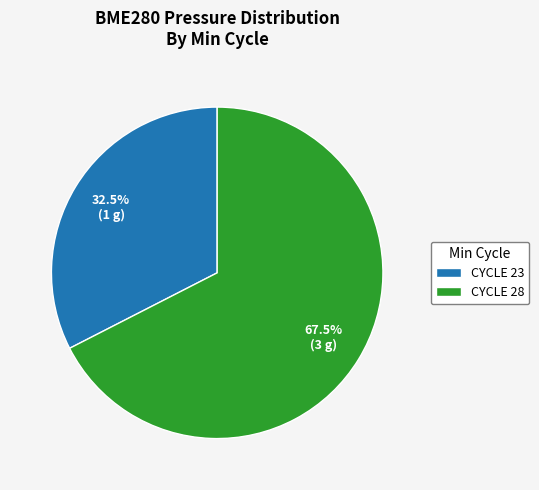

Which slice is the largest?

CYCLE 28